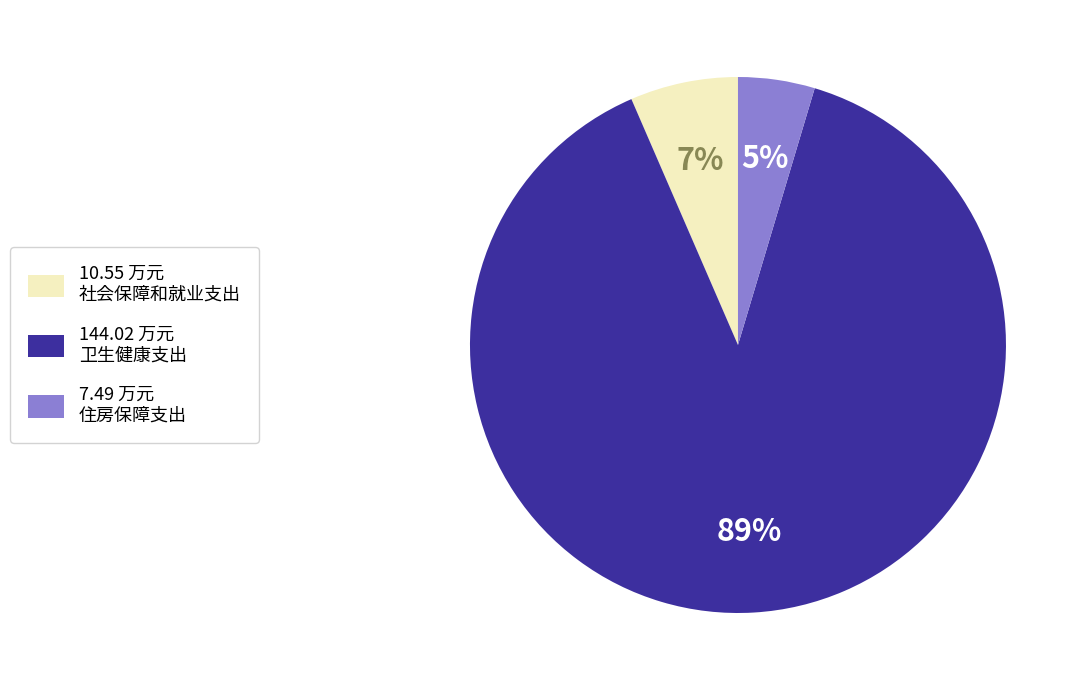

What is the majority slice?

144.02 万元 卫生健康支出